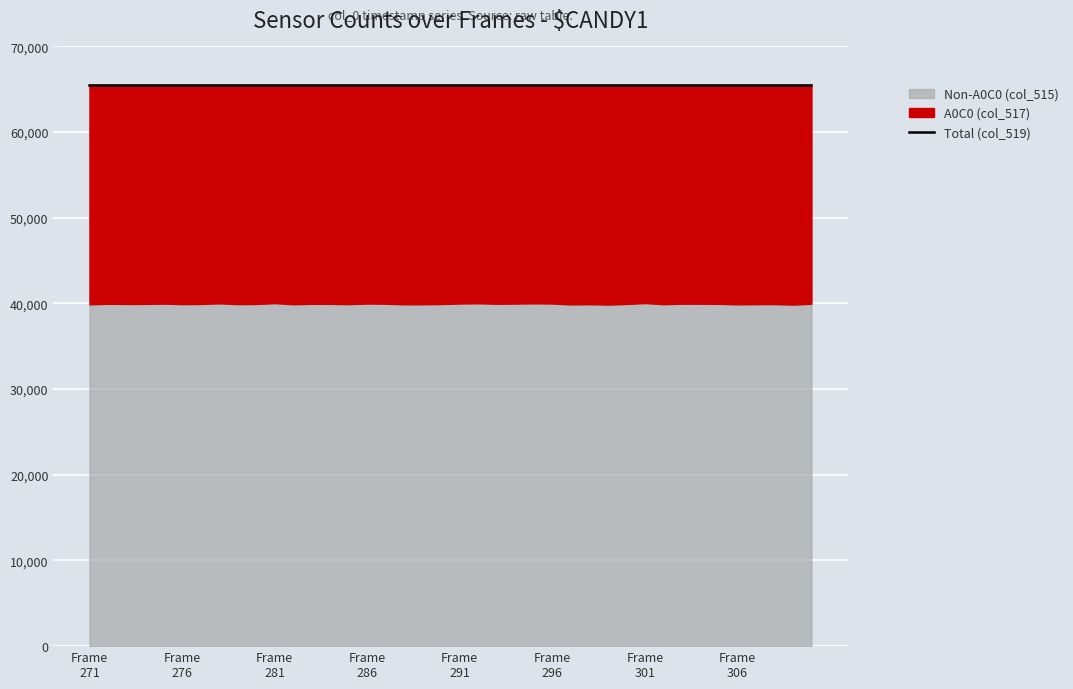

Where is the first local minimum for A0C0 (col_517)?

272